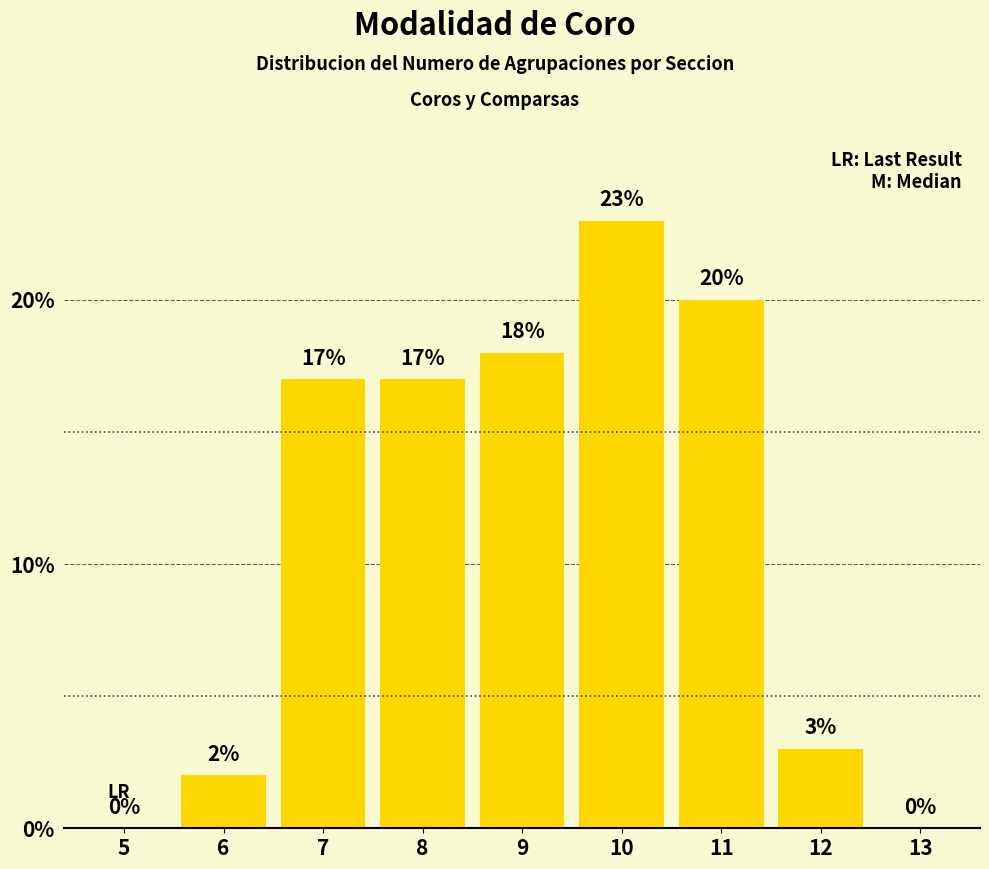

Reading left to right, extract all data points from this chart.

5=0	6=2	7=17	8=17	9=18	10=23	11=20	12=3	13=0